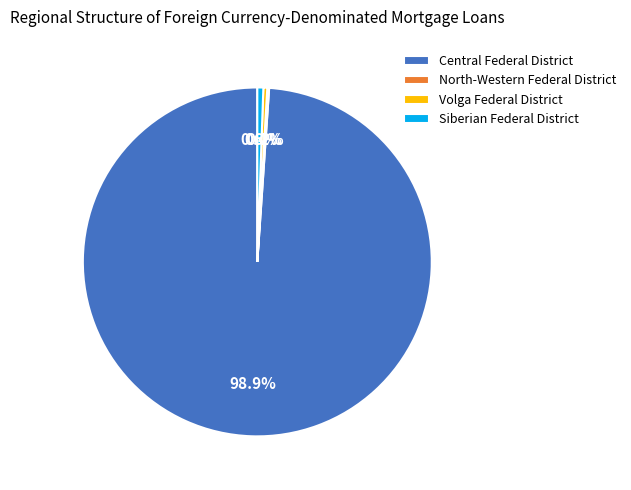

Does Central Federal District account for over 50% of the chart?

Yes